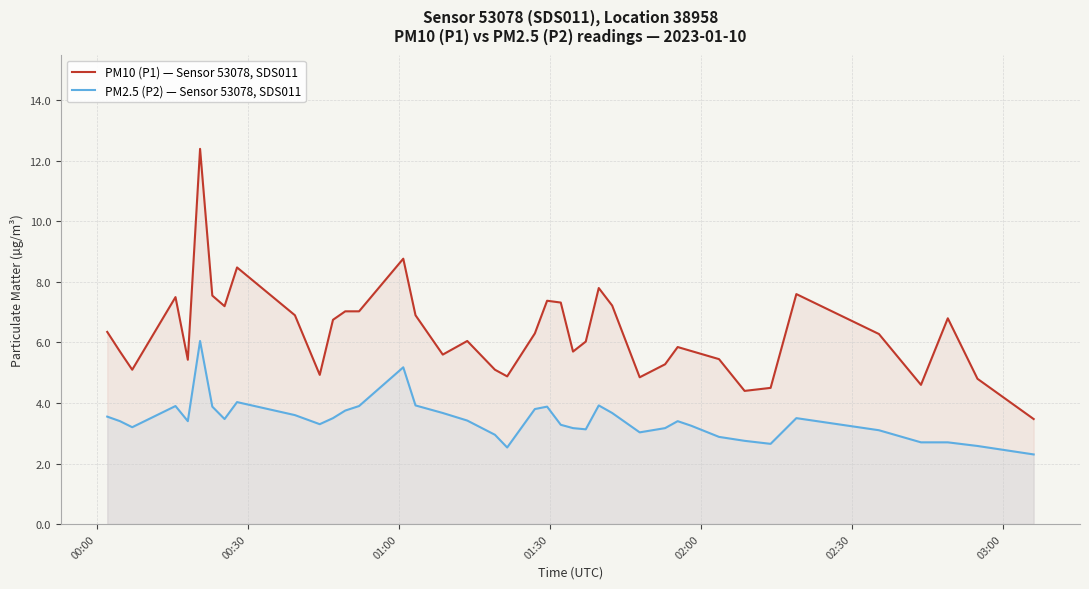

What is the minimum value for PM10 (P1) — Sensor 53078, SDS011?

3.5